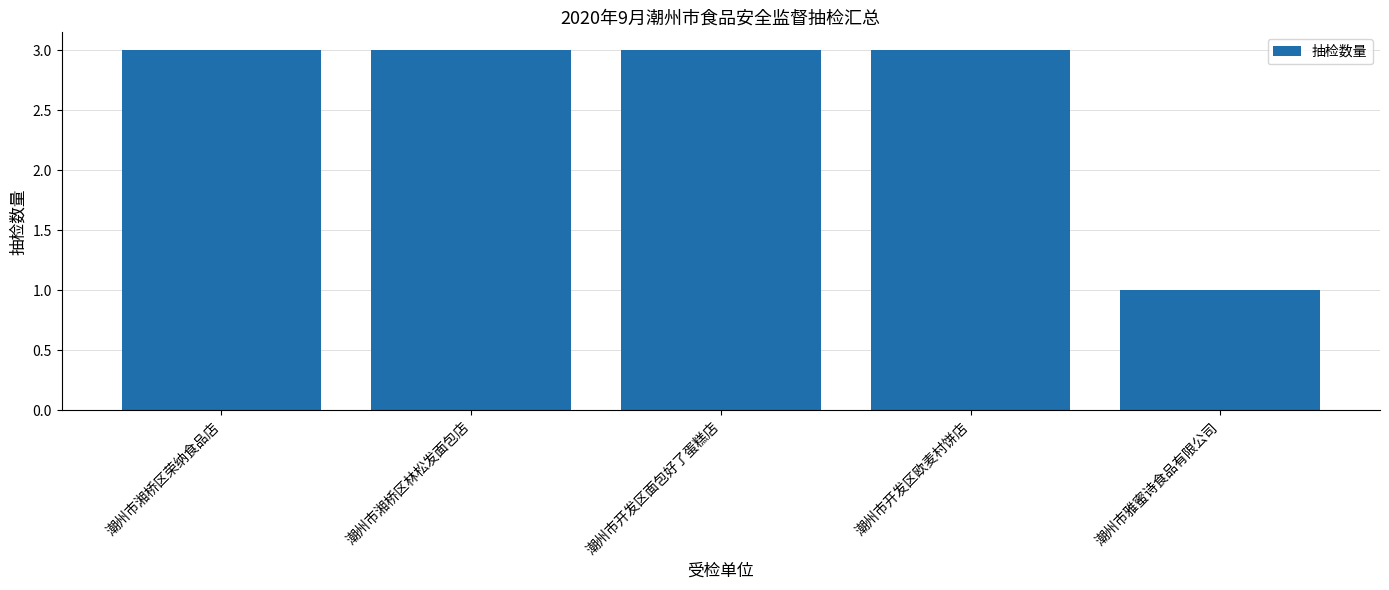

The value at 潮州市开发区面包好了蛋糕店 is 3. True or false?

True